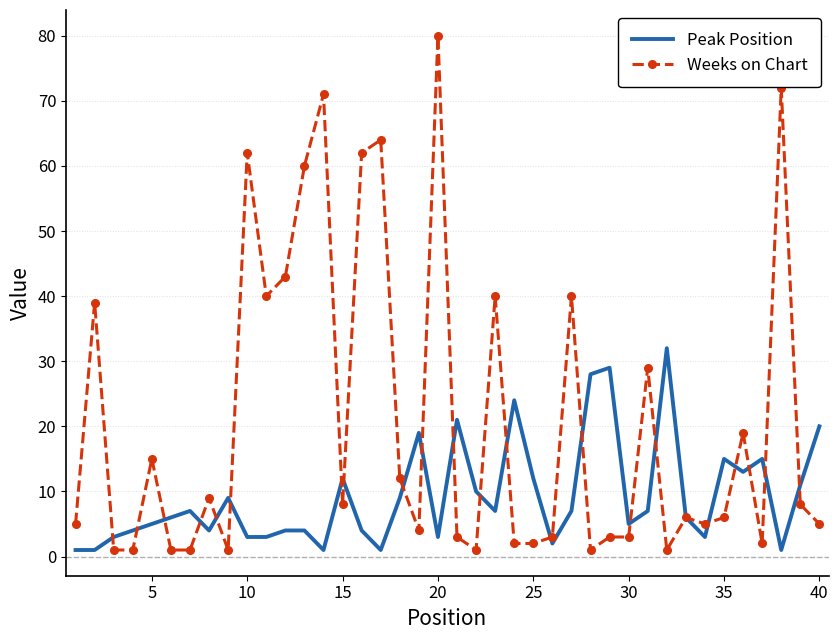

At how many categories does at least one series exceed 55?

7